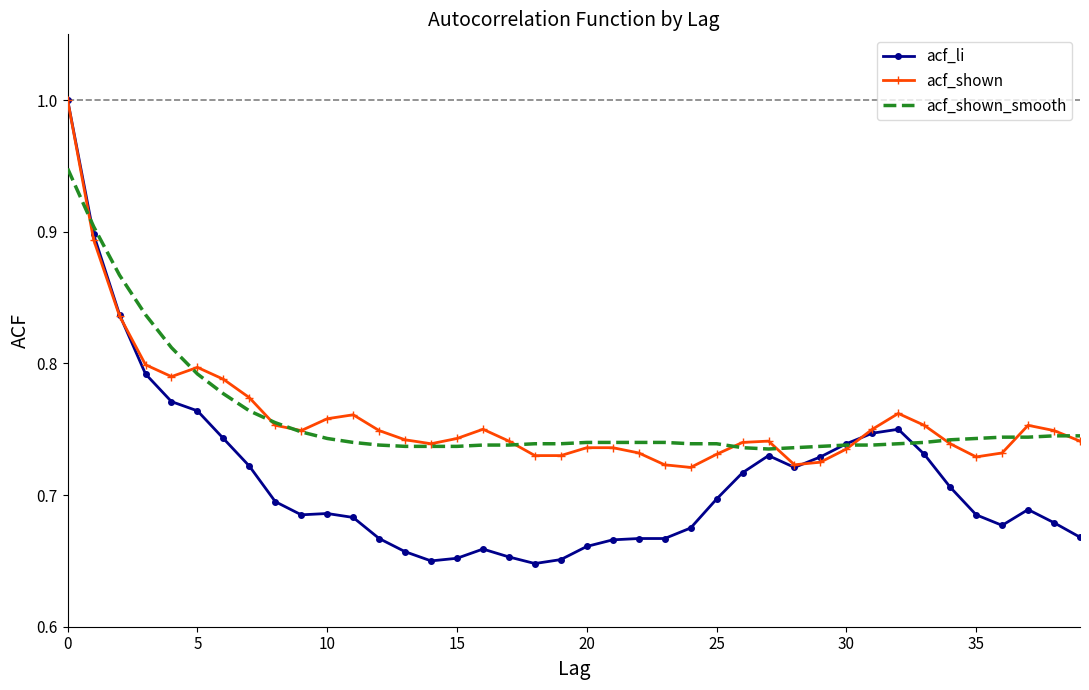

Which series has the widest spread of values?

acf_li